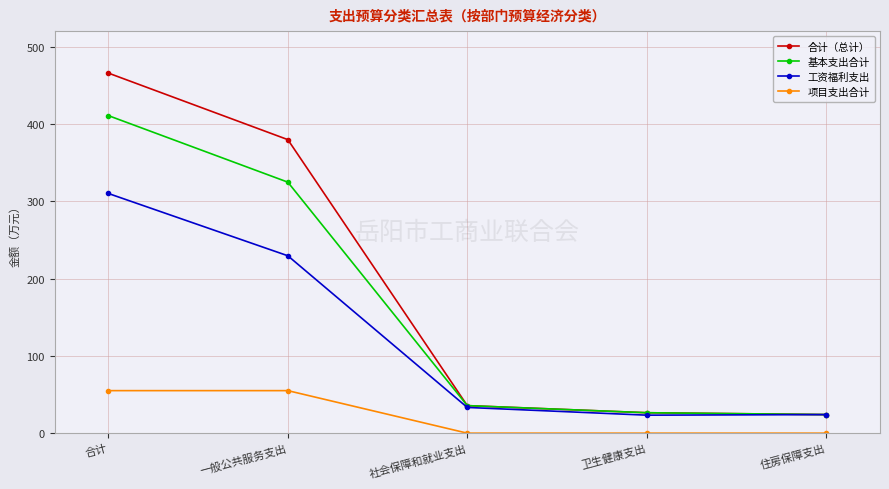

True or false: 项目支出合计 and 工资福利支出 intersect in this chart.

False